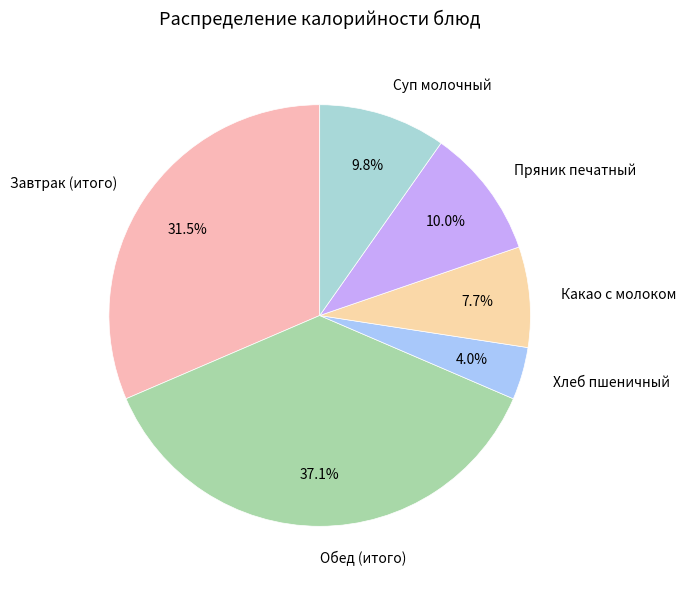

Which category has the smallest portion of the pie?

Хлеб пшеничный